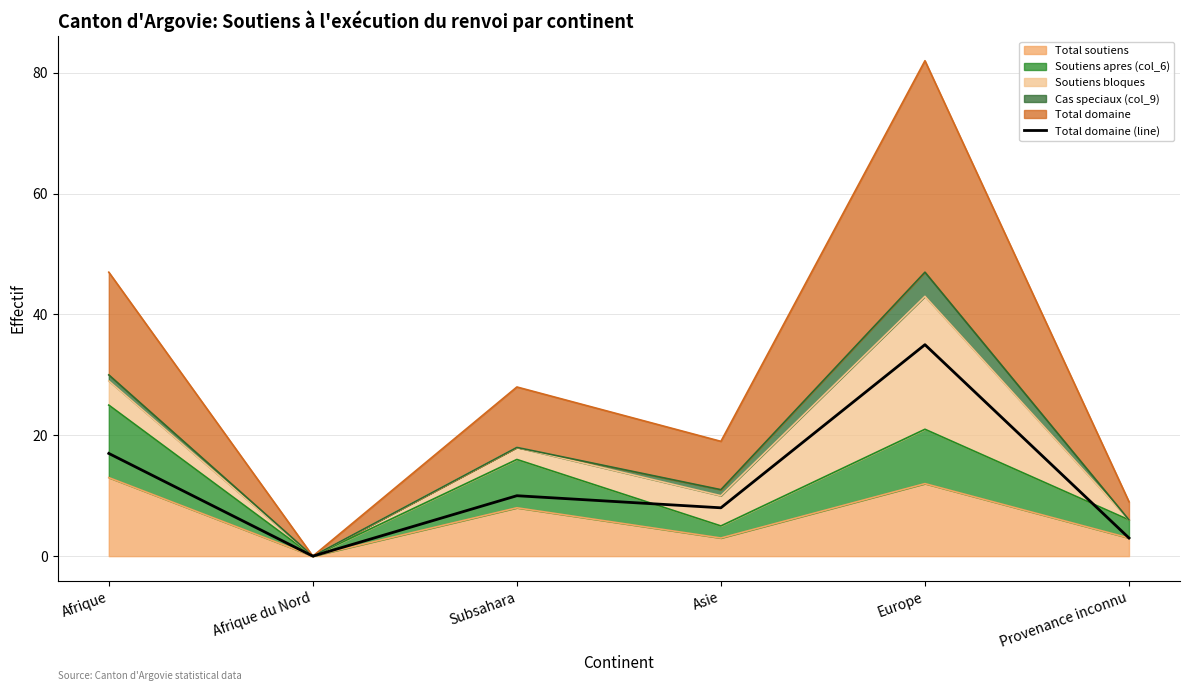

At which category does the data reach its first local peak?

Subsahara